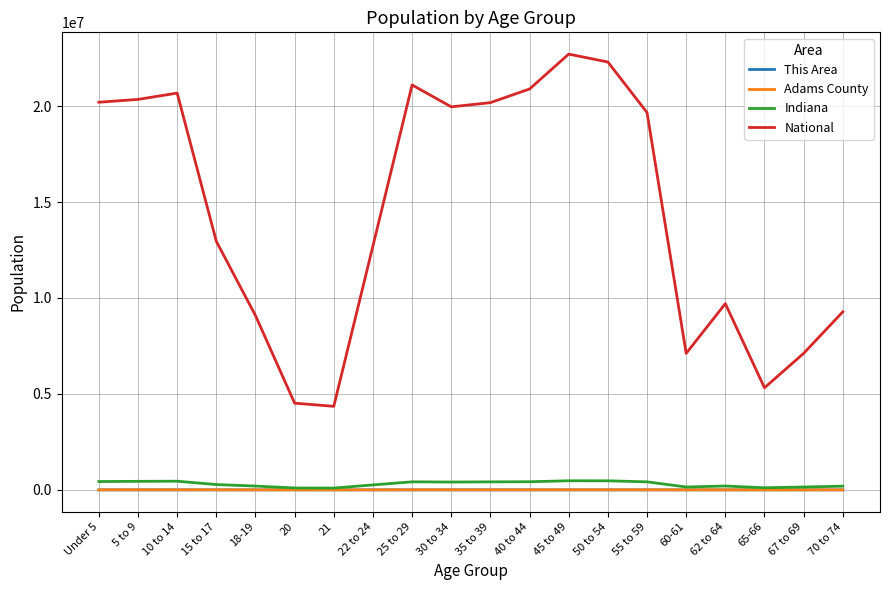

In Adams County, how many points are lower than both neighbors (excluding endpoints)?

4